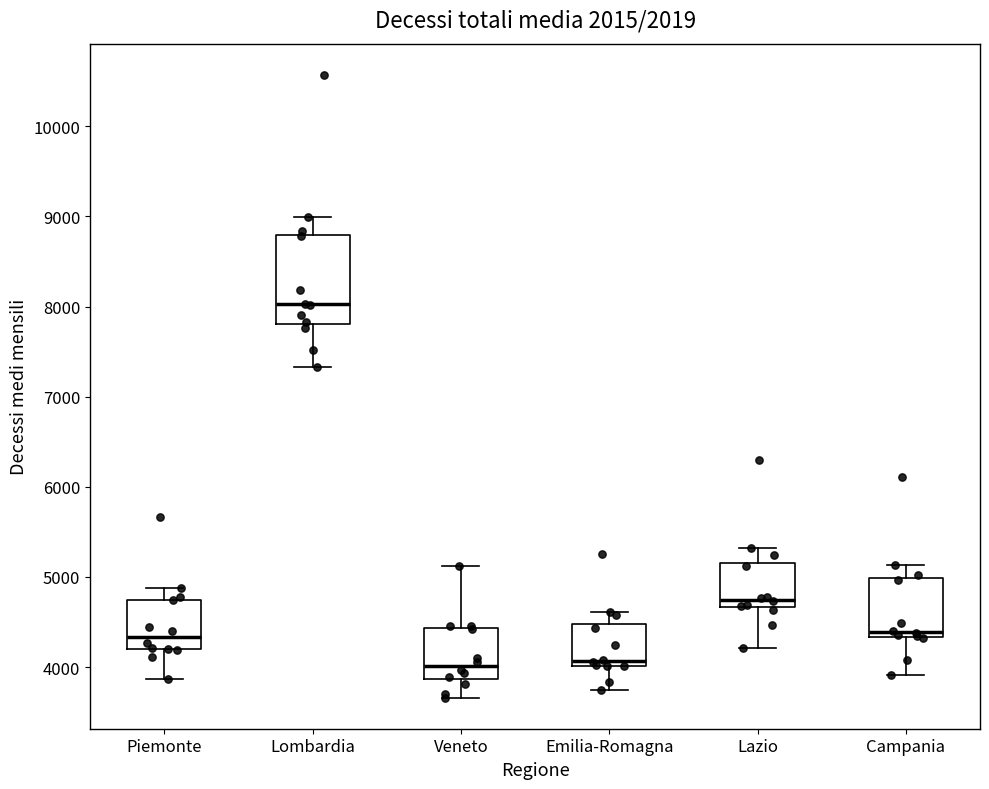

Where is the lower edge of the box for Lombardia on the y-axis? The values are not printed on the chart, so give them approximately, as read against the axis.

7800